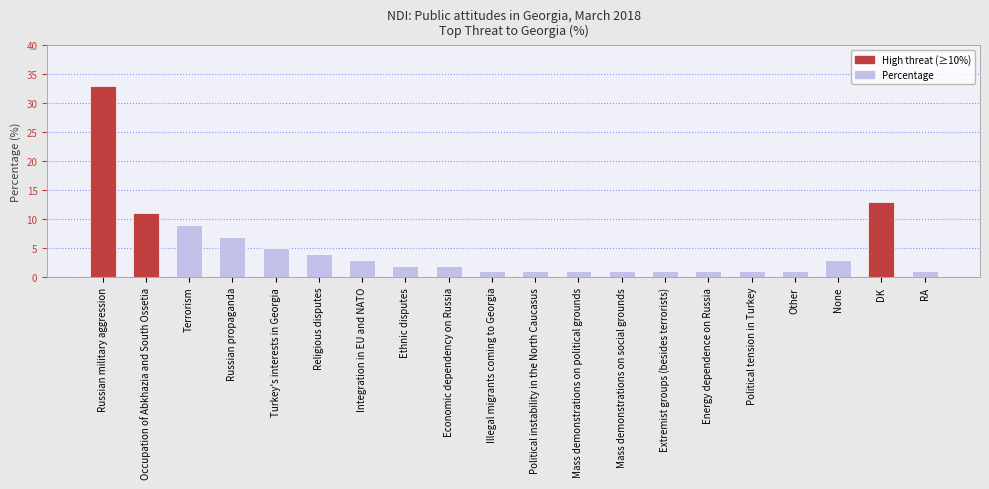

Reading left to right, list all the values displayed in this chart.

Russian military aggression=33	Occupation of Abkhazia and South Ossetia=11	Terrorism=9	Russian propaganda=7	Turkey's interests in Georgia=5	Religious disputes=4	Integration in EU and NATO=3	Ethnic disputes=2	Economic dependency on Russia=2	Illegal migrants coming to Georgia=1	Political instability in the North Caucasus=1	Mass demonstrations on political grounds=1	Mass demonstrations on social grounds=1	Extremist groups (besides terrorists)=1	Energy dependence on Russia=1	Political tension in Turkey=1	Other=1	None=3	DK=13	RA=1